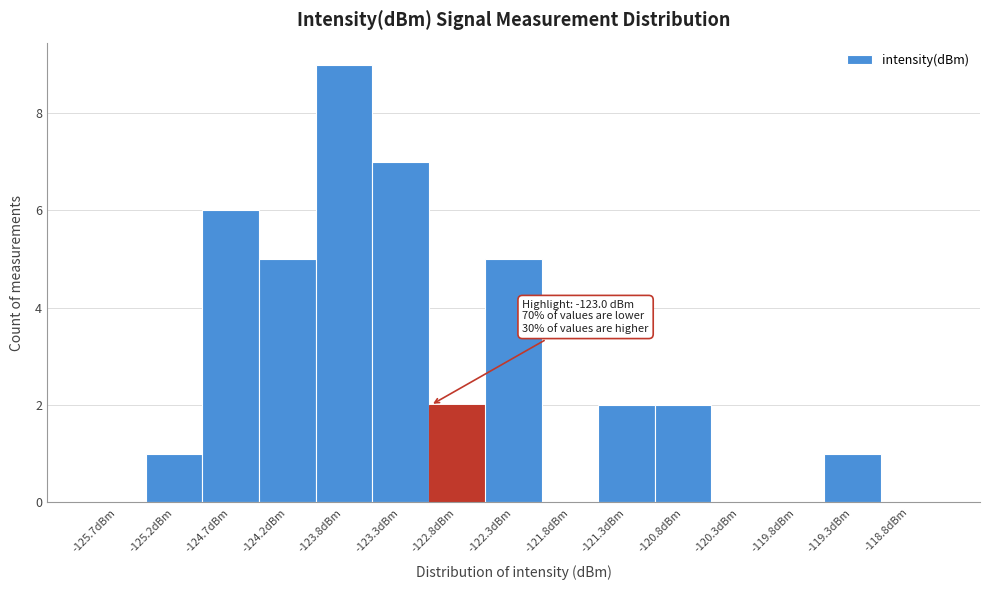

Over which range of the x-axis is the bar tallest?

-124.00 to -123.50